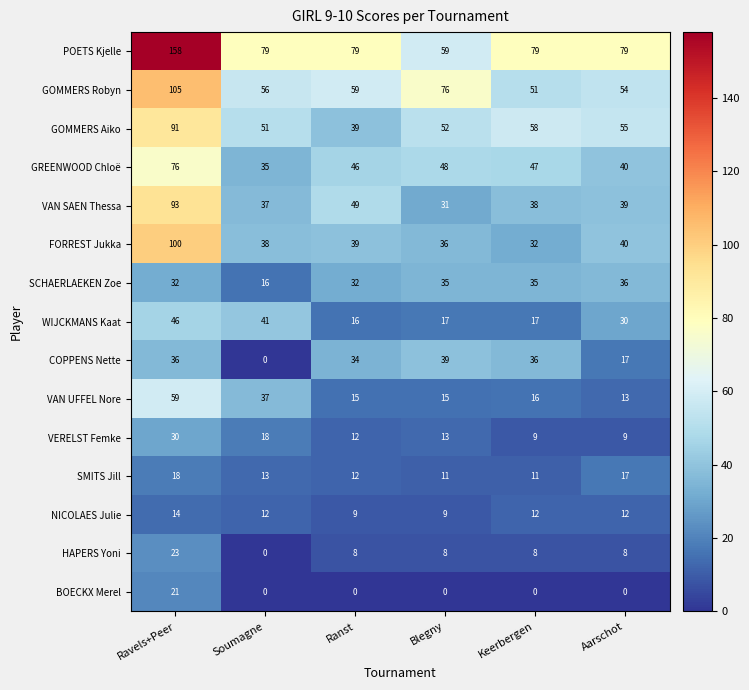

At which label does WIJCKMANS Kaat first exceed 30?

Ravels+Peer